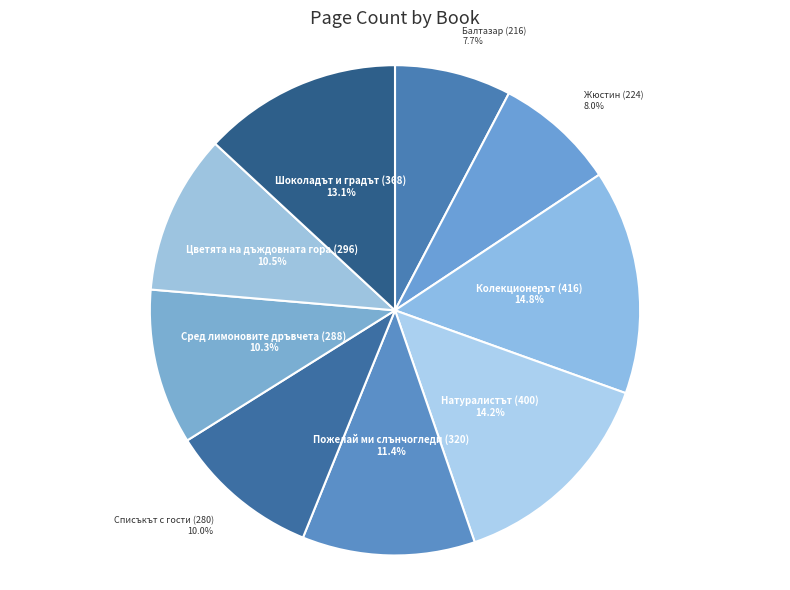

Which category has the biggest portion of the pie?

Колекционерът (416)